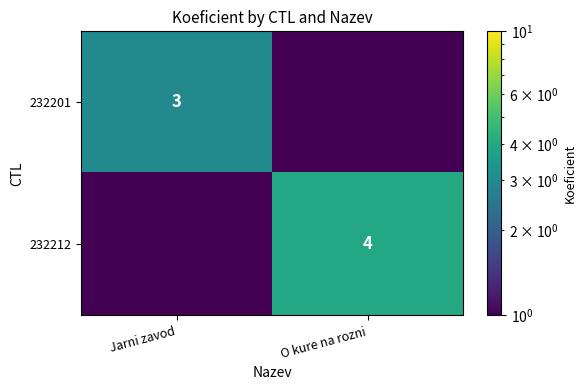

The 232212 series shows 4.0 at O kure na rozni. True or false?

True